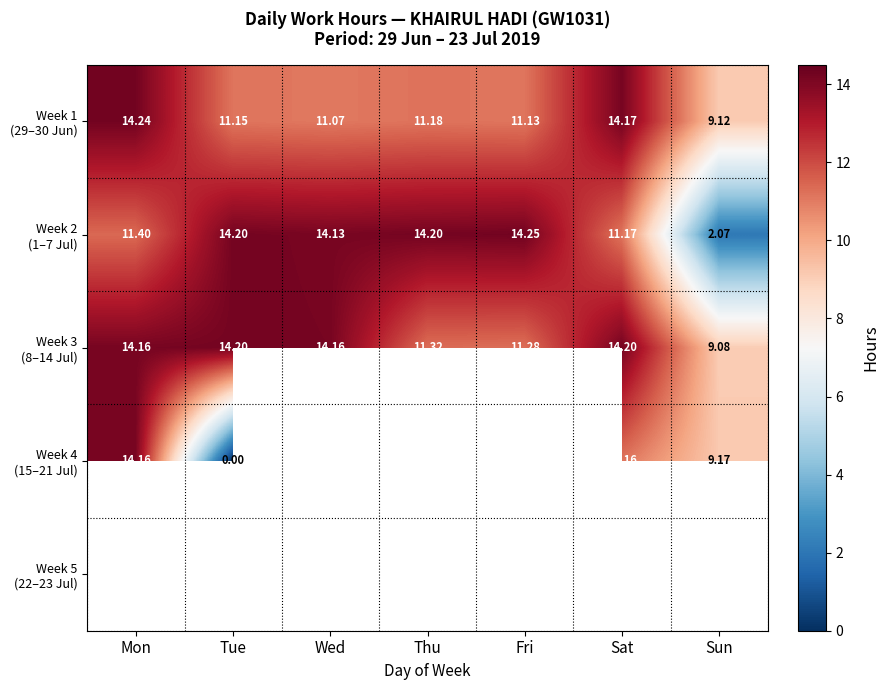

How many values in the Week 3 (8–14 Jul) series exceed 14?

4